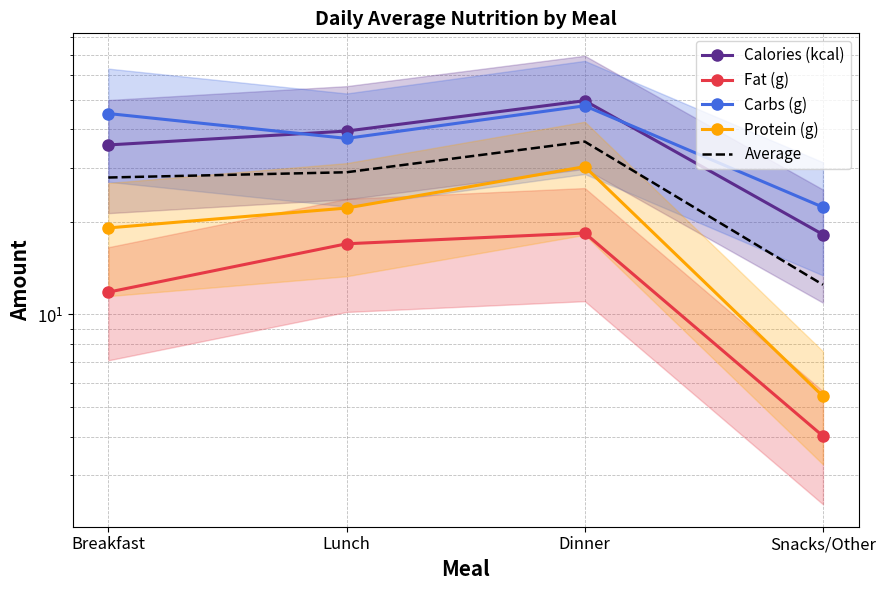

True or false: Protein (g) has more than 2 points higher than both neighbors.

False